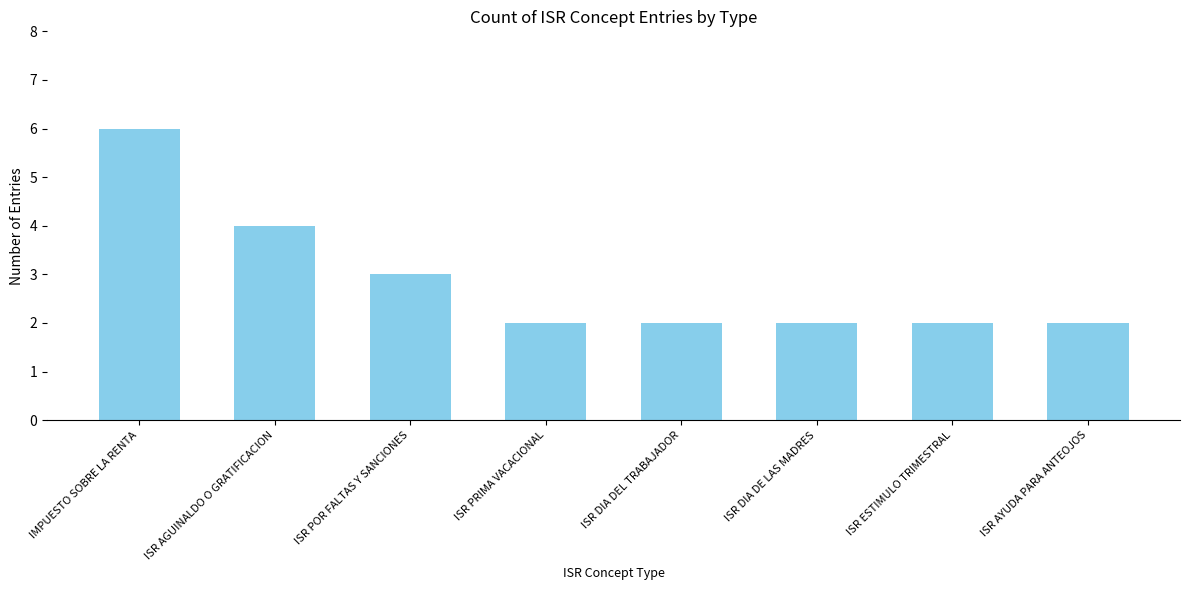

Which has a higher value, ISR DIA DEL TRABAJADOR or ISR POR FALTAS Y SANCIONES?

ISR POR FALTAS Y SANCIONES